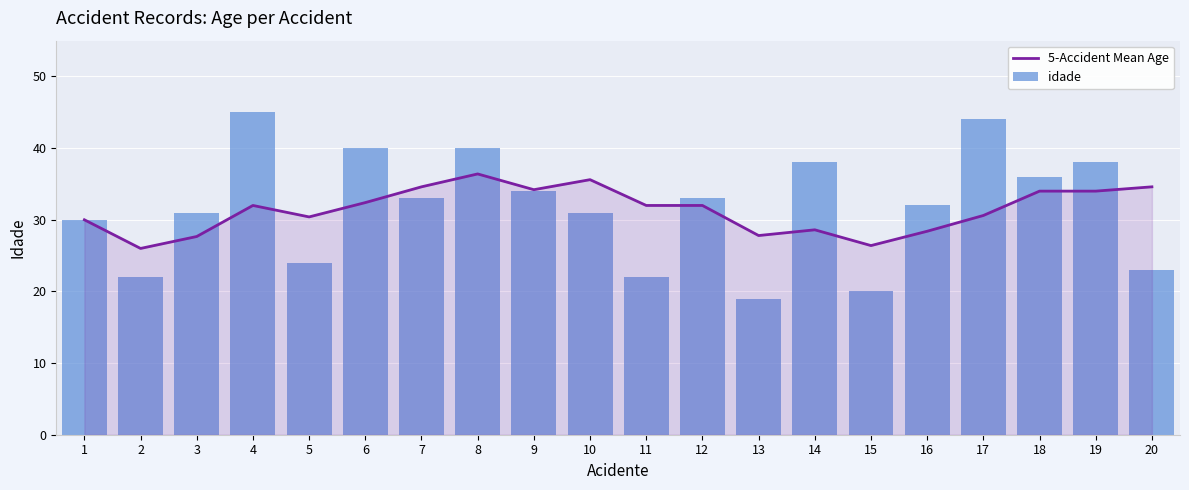

What is the value of the idade bar at the 5th from the left?

24.0